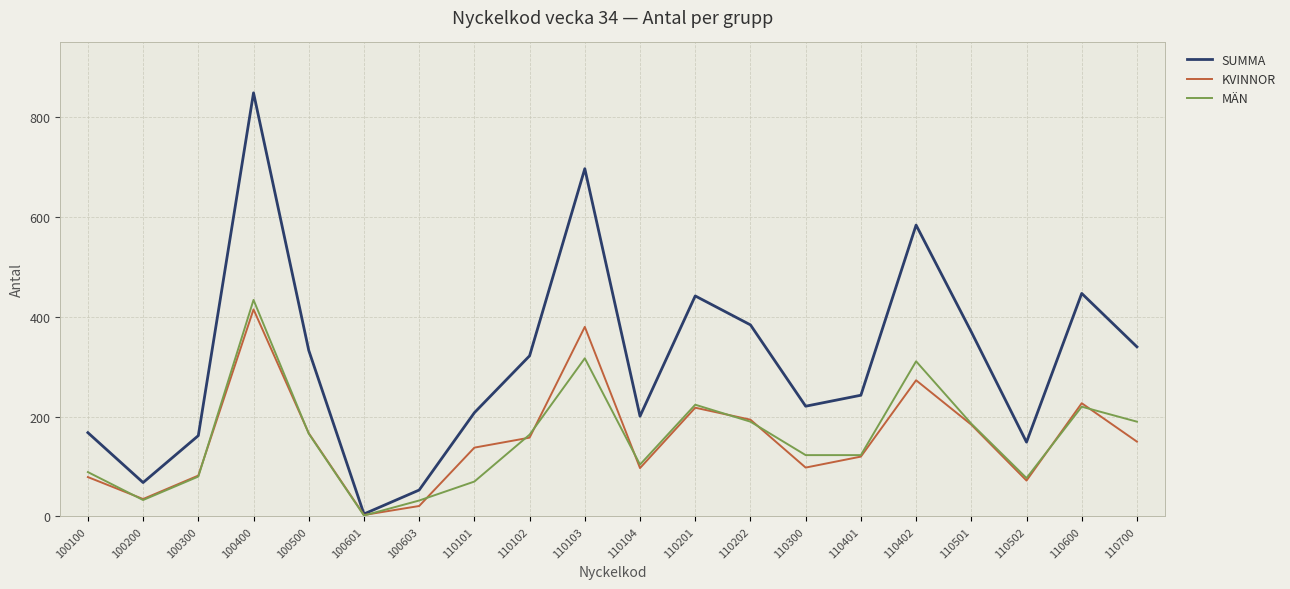

Which series has the widest spread of values?

SUMMA